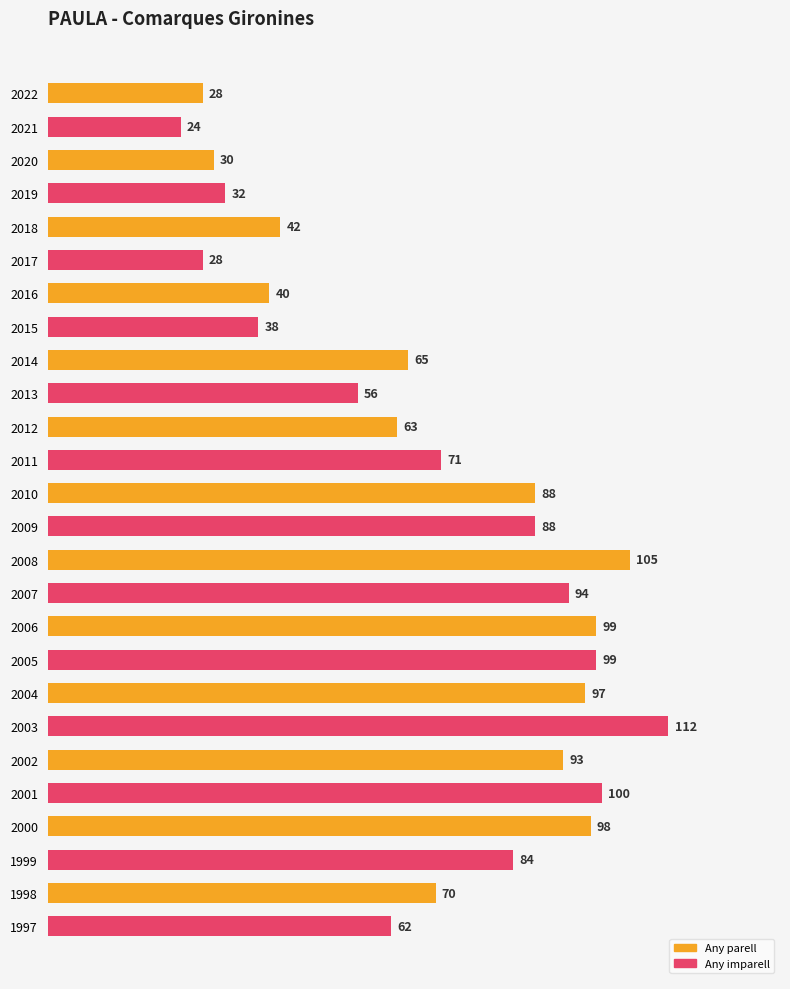

What is the value of the 20th bar from the top?

112